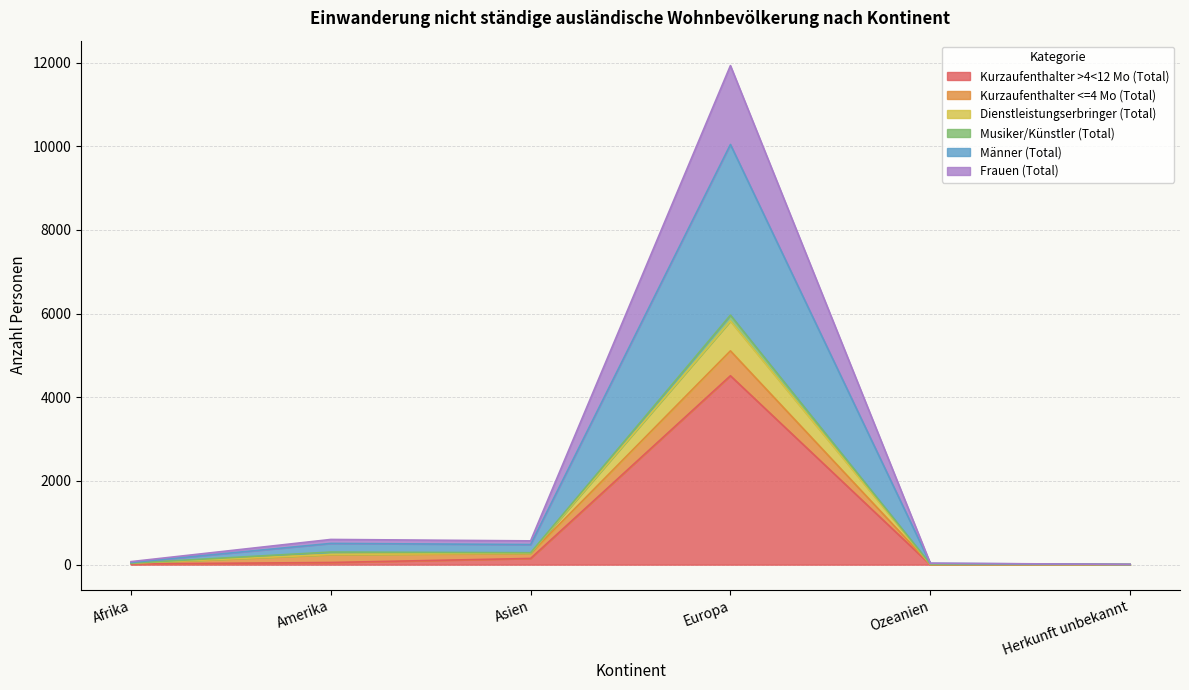

Which category has the highest value in the Kurzaufenthalter >4<12 Mo (Total) series?

Europa